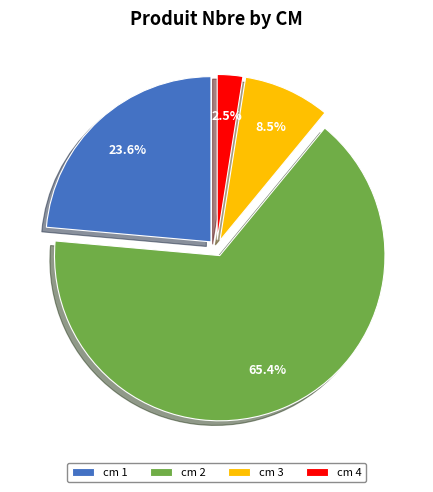

How many slices are in this pie chart?

4